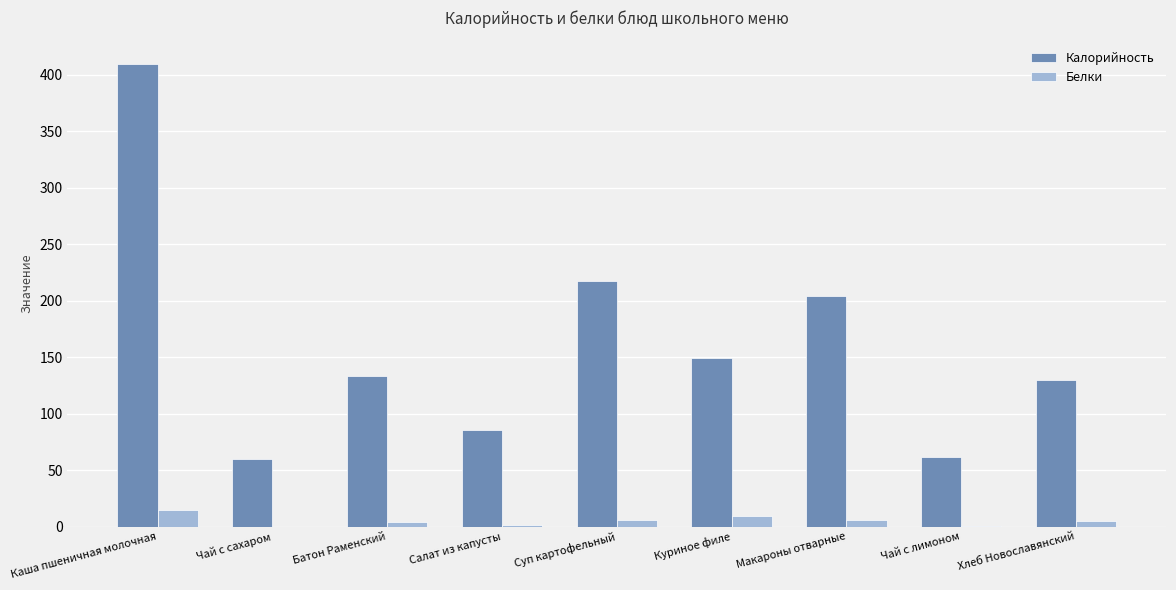

Are the bars grouped side by side (vs. stacked)?

Yes